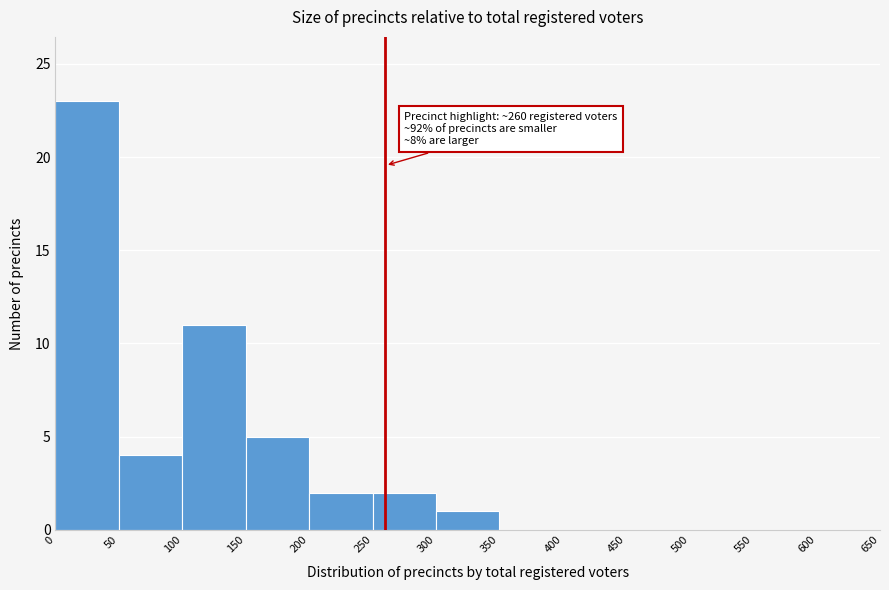

Which range on the x-axis has the tallest bar?

0 to 50